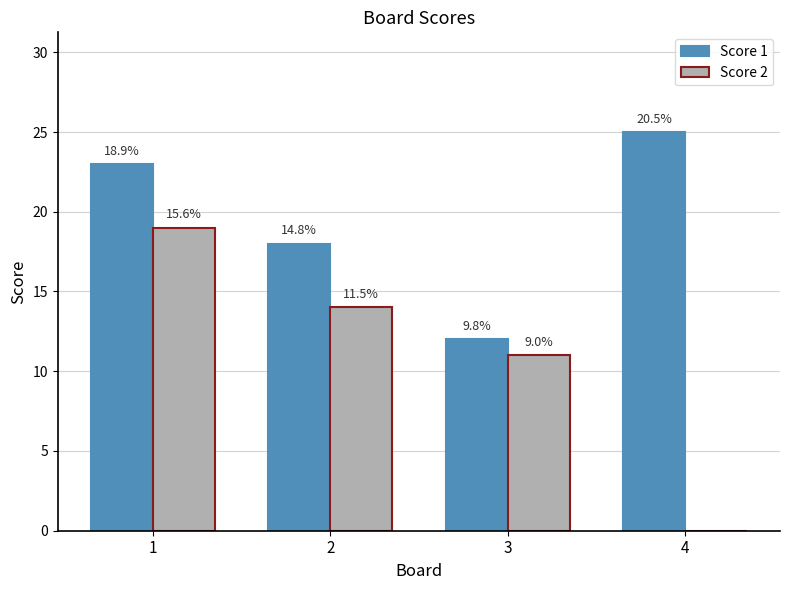

What is the difference between the highest and lowest values at 4?

25